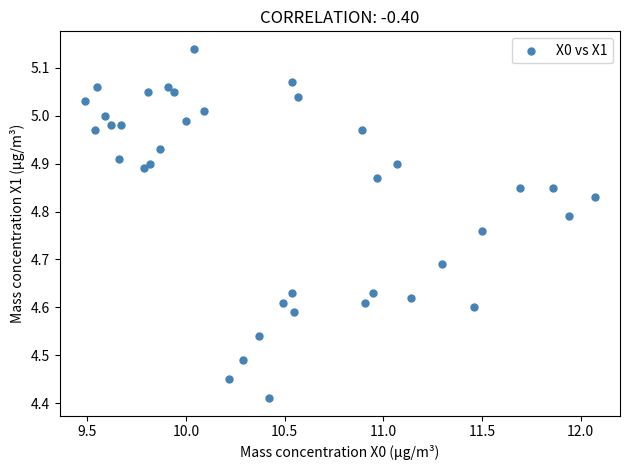

What is the range of Y values (max minus min)?

0.7